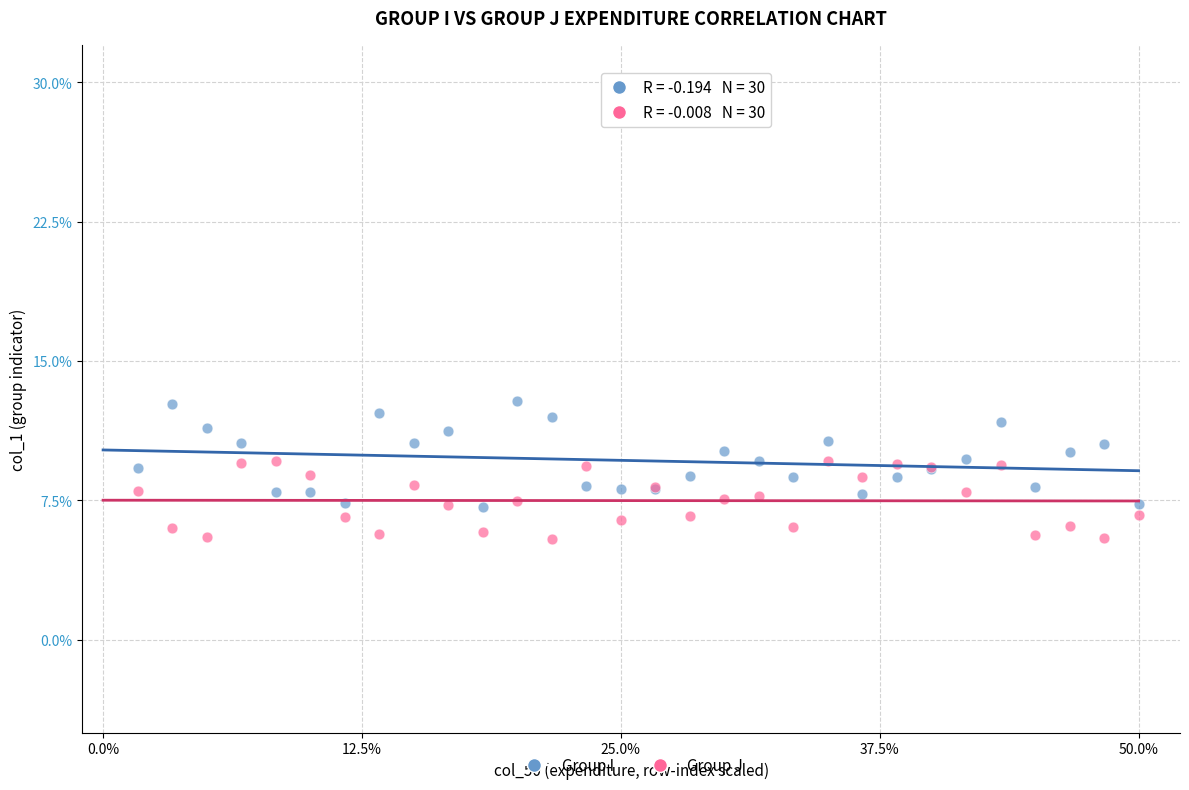

Which series has the widest spread of Y values?

Group I